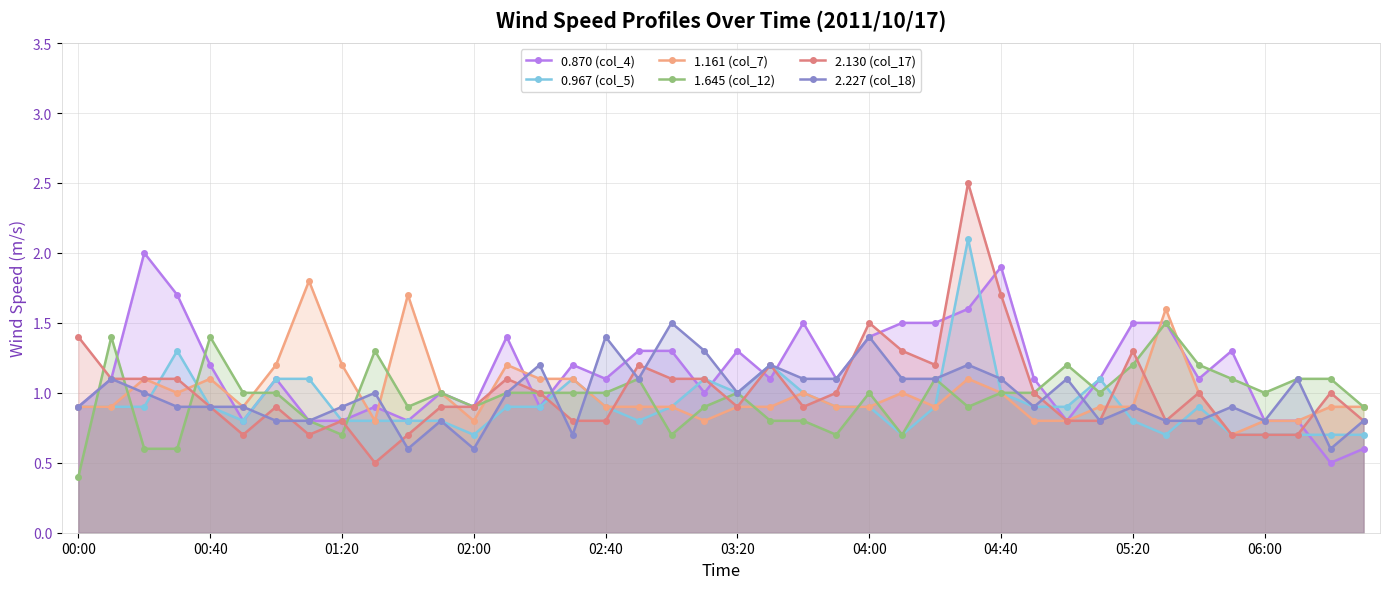

How many times do 1.161 (col_7) and 0.967 (col_5) cross each other?

3